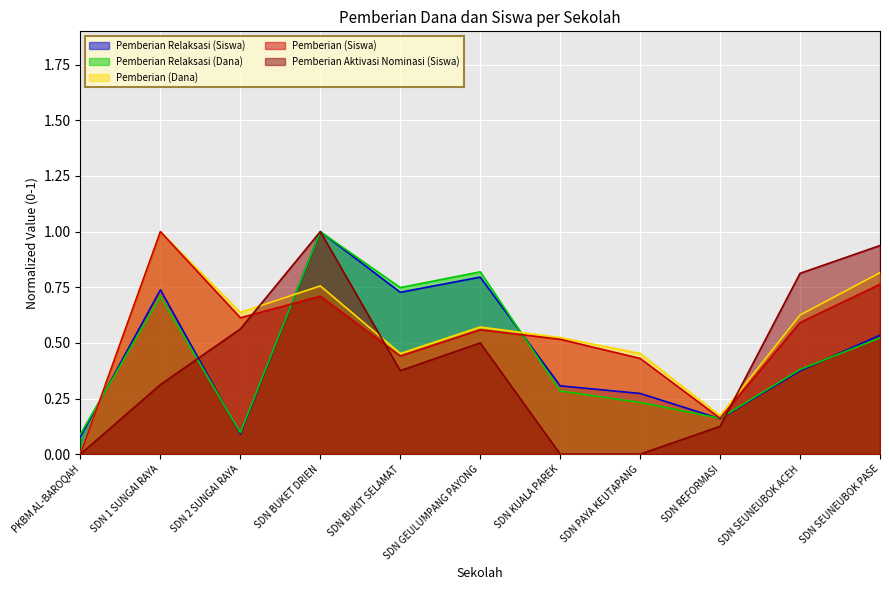

The Pemberian Aktivasi Nominasi (Siswa) series shows -0.6 at SDN PAYA KEUTAPANG. True or false?

False